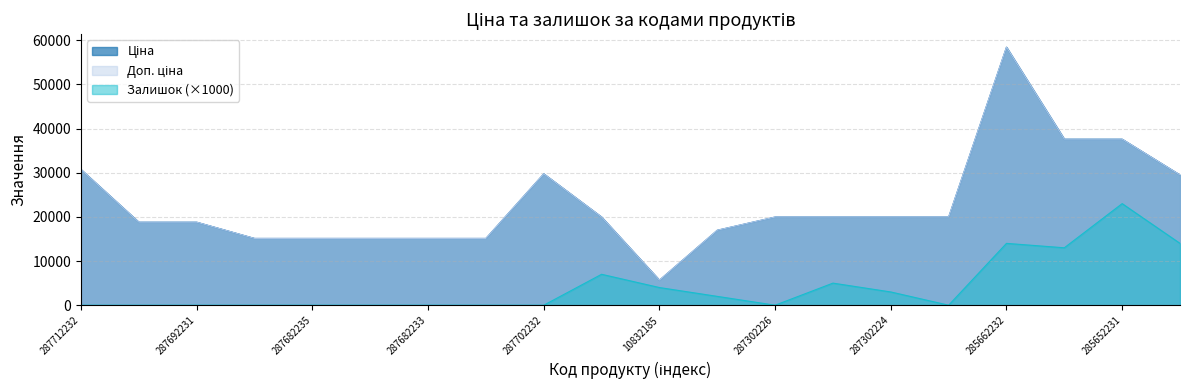

At which label does Залишок reach its peak?

285652231